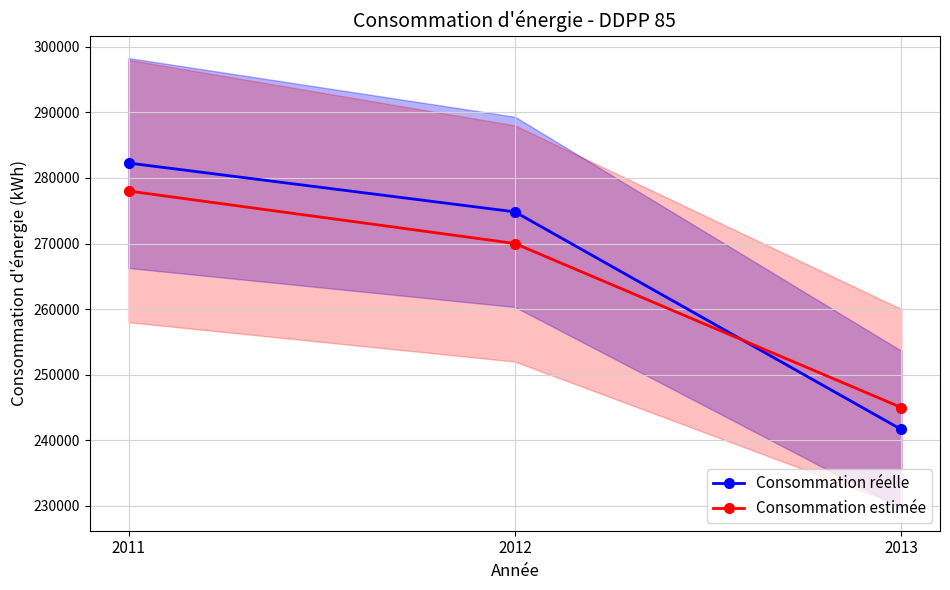

What is the sum of all Consommation réelle values?

798739